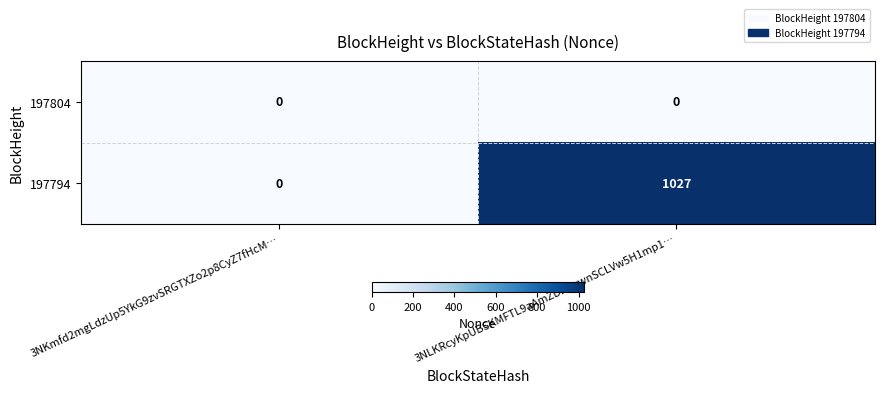

Which series has the widest spread of values?

197794